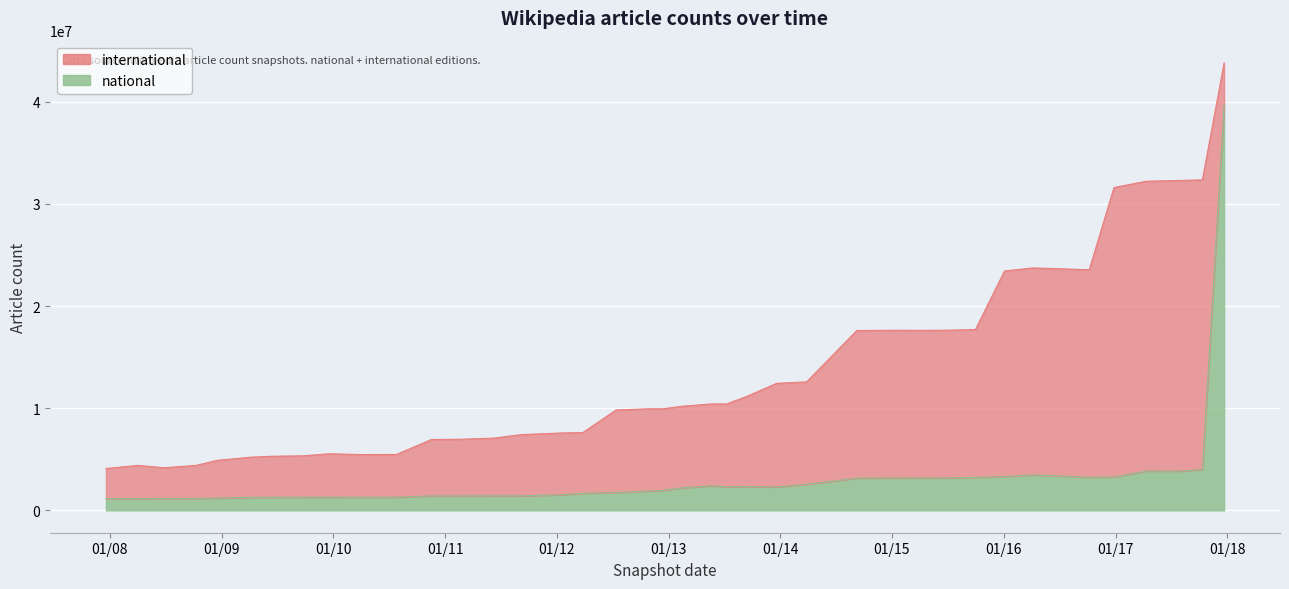

What is the change in value from 2008-10-10 to 2017-07-24?

+2666616